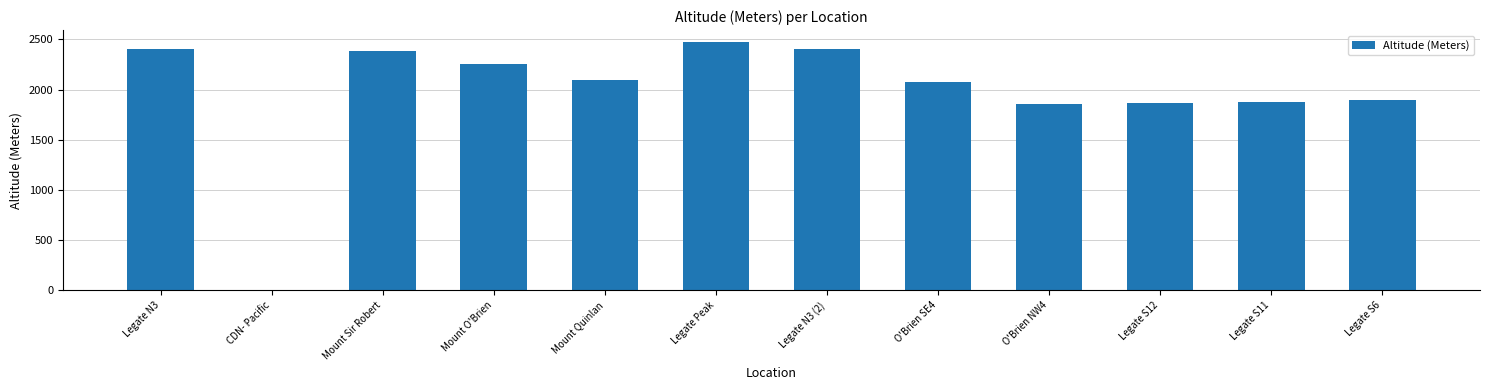

What is the change in value from CDN- Pacific to O'Brien NW4?

+1856